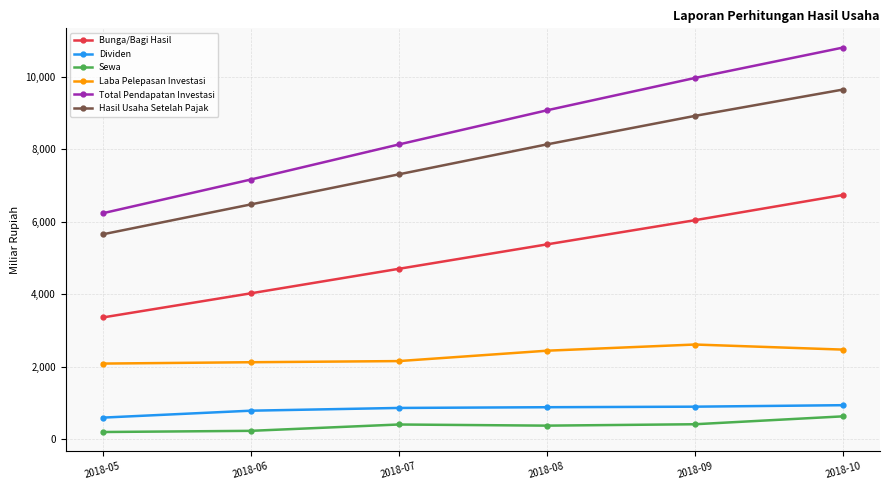

At which label does Dividen first exceed 878?

2018-08